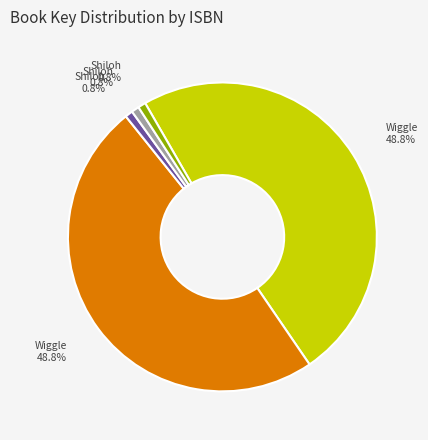

Is there any slice that represents more than half of the pie?

No